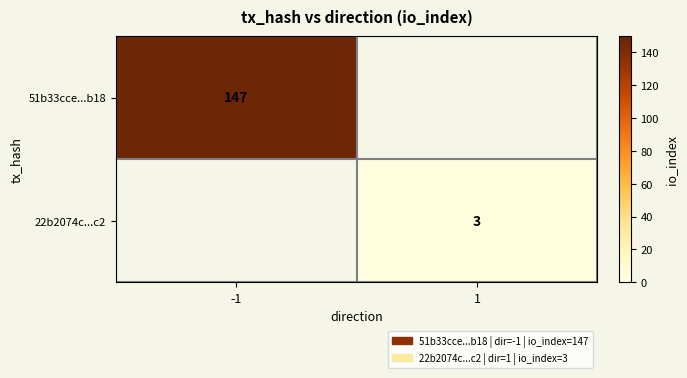

Is it true that 51b33cce...b18 equals 191 at -1?

False